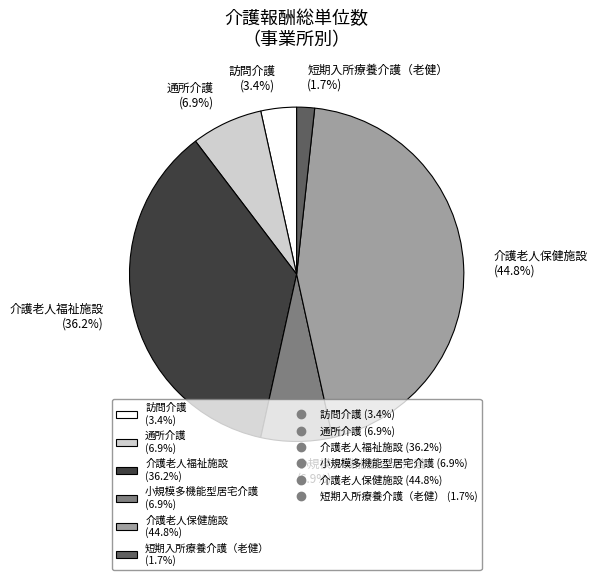

How many slices are in this pie chart?

6